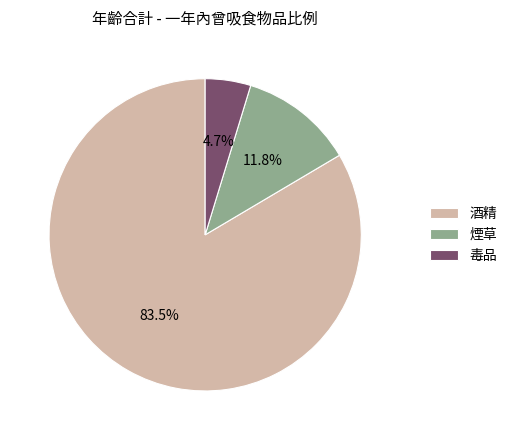

Rank the categories by value from highest to lowest.

酒精, 煙草, 毒品